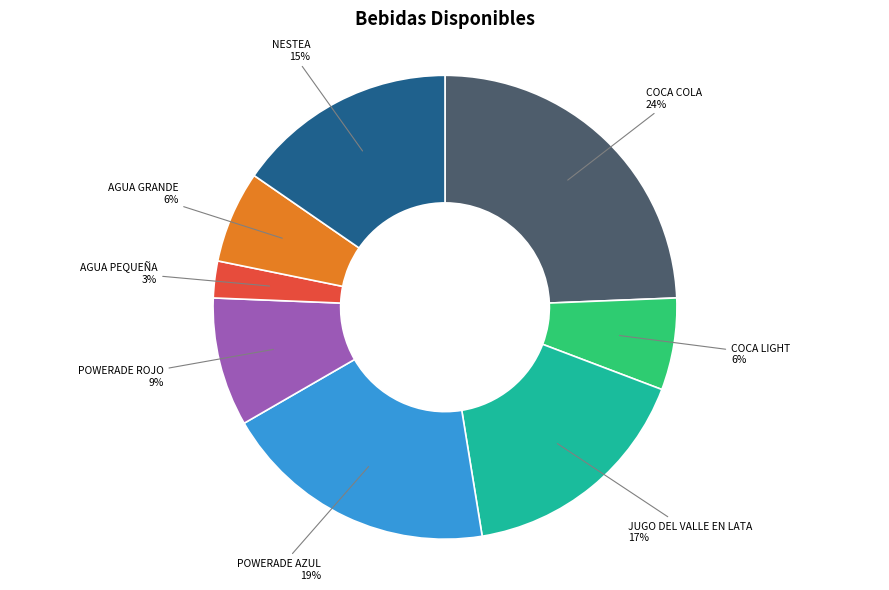

Does any single category account for the majority?

No